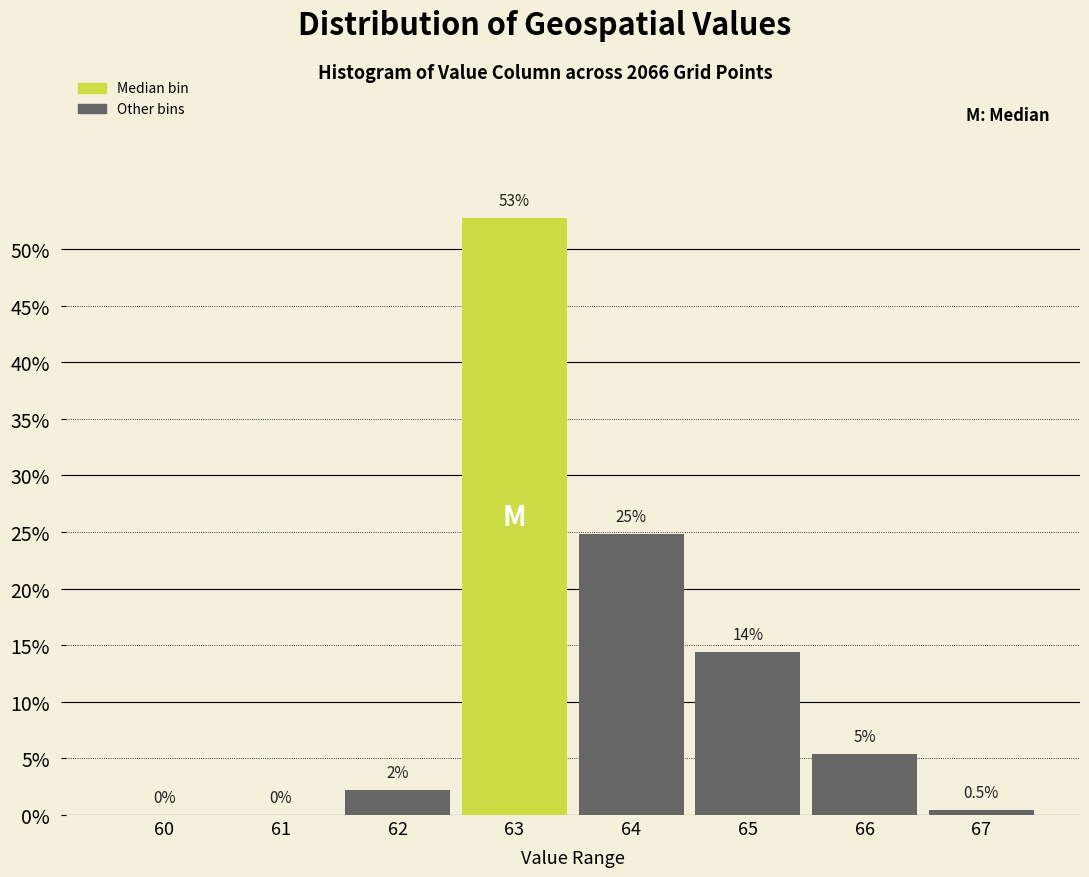

Are the bars horizontal?

No